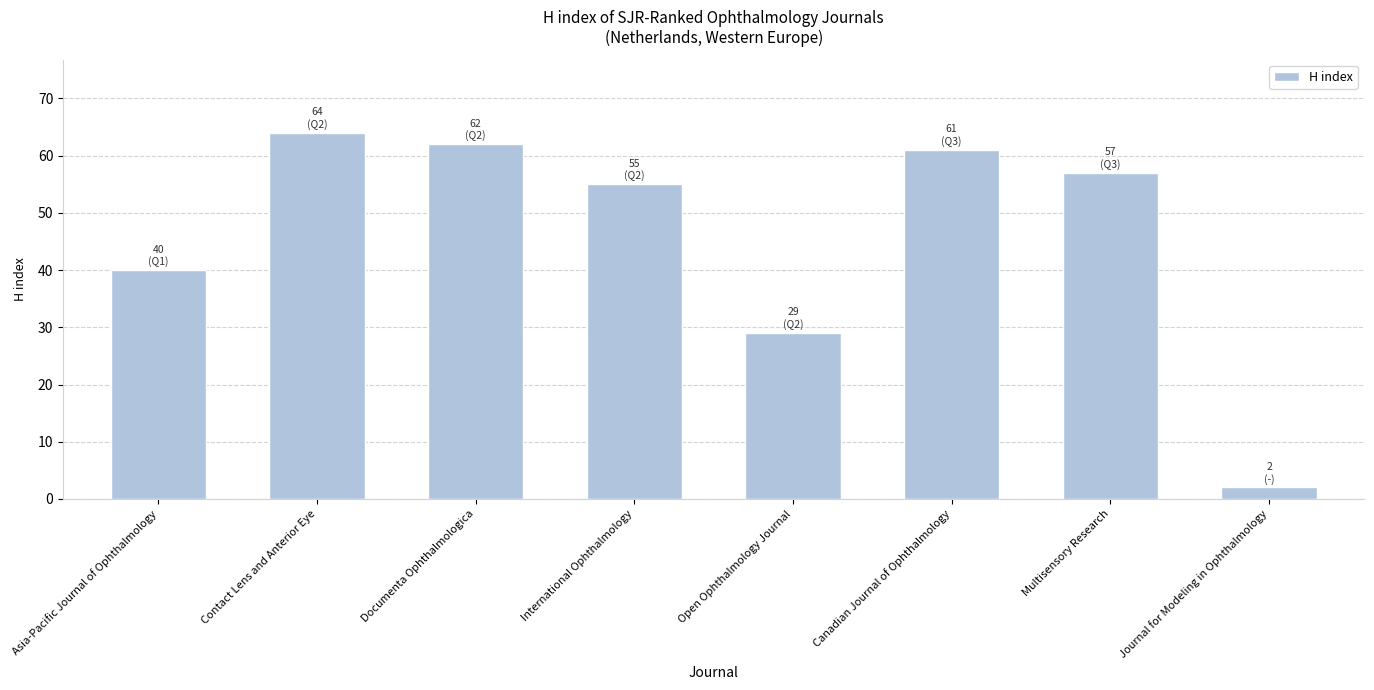

How many data points are less than 57?

4